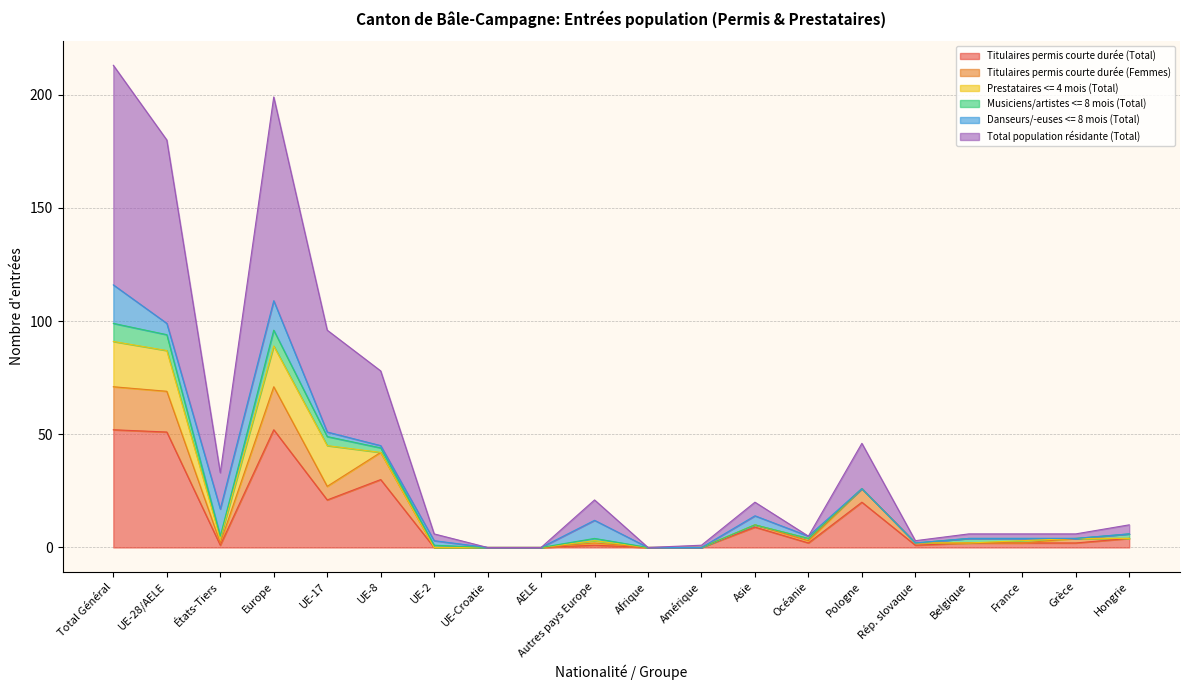

Where is the first local maximum for Total population résidante (Total)?

Europe